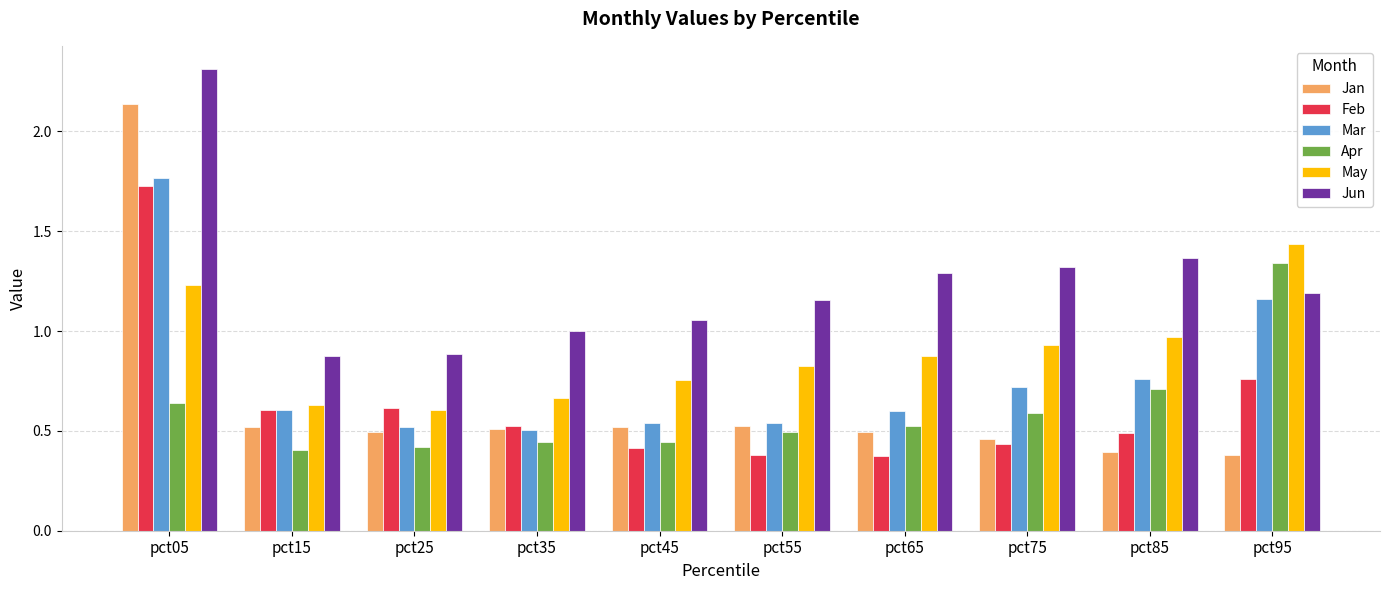

True or false: Feb has a value of 0.8 at pct05.

False